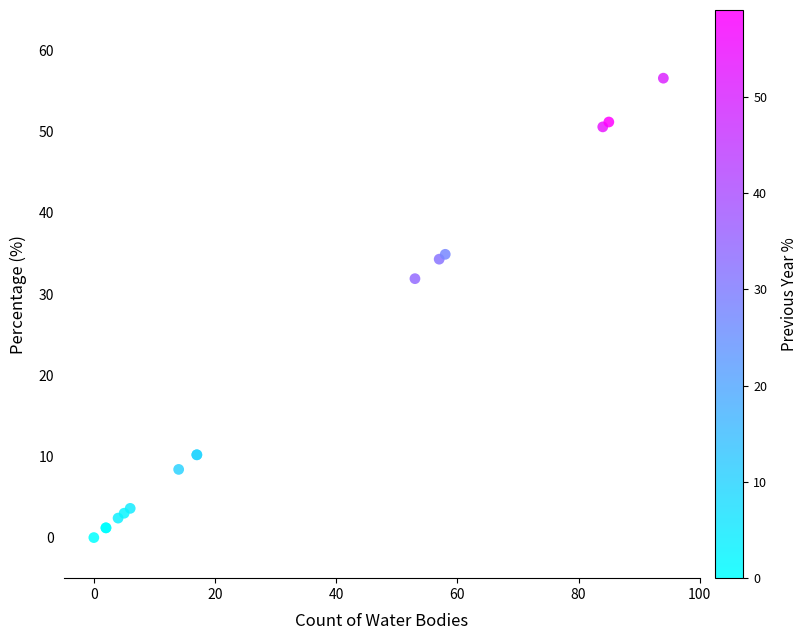

What Y value in the scatter plot is closest to 28?

31.9